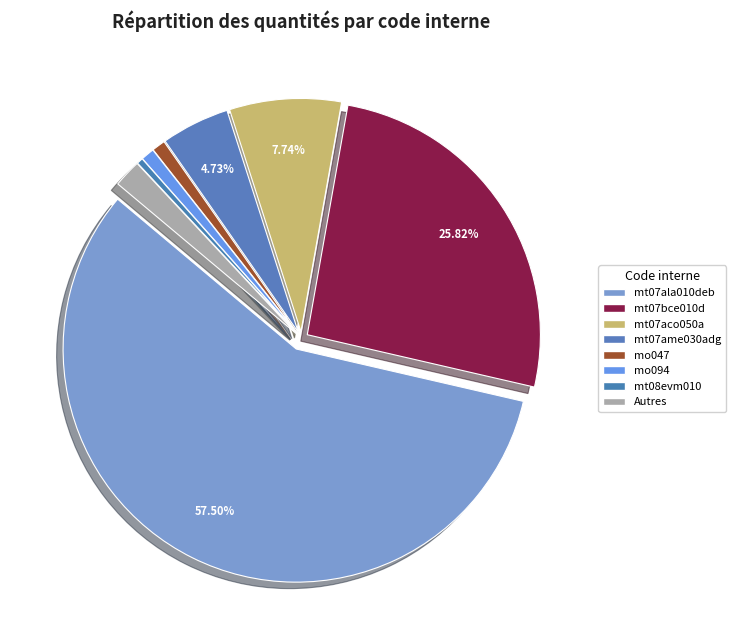

Does any single category account for the majority?

Yes